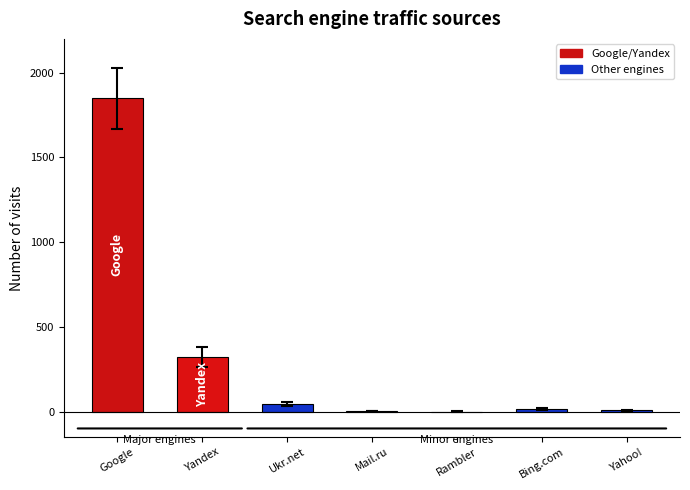

Which label corresponds to the largest value in the chart?

Google